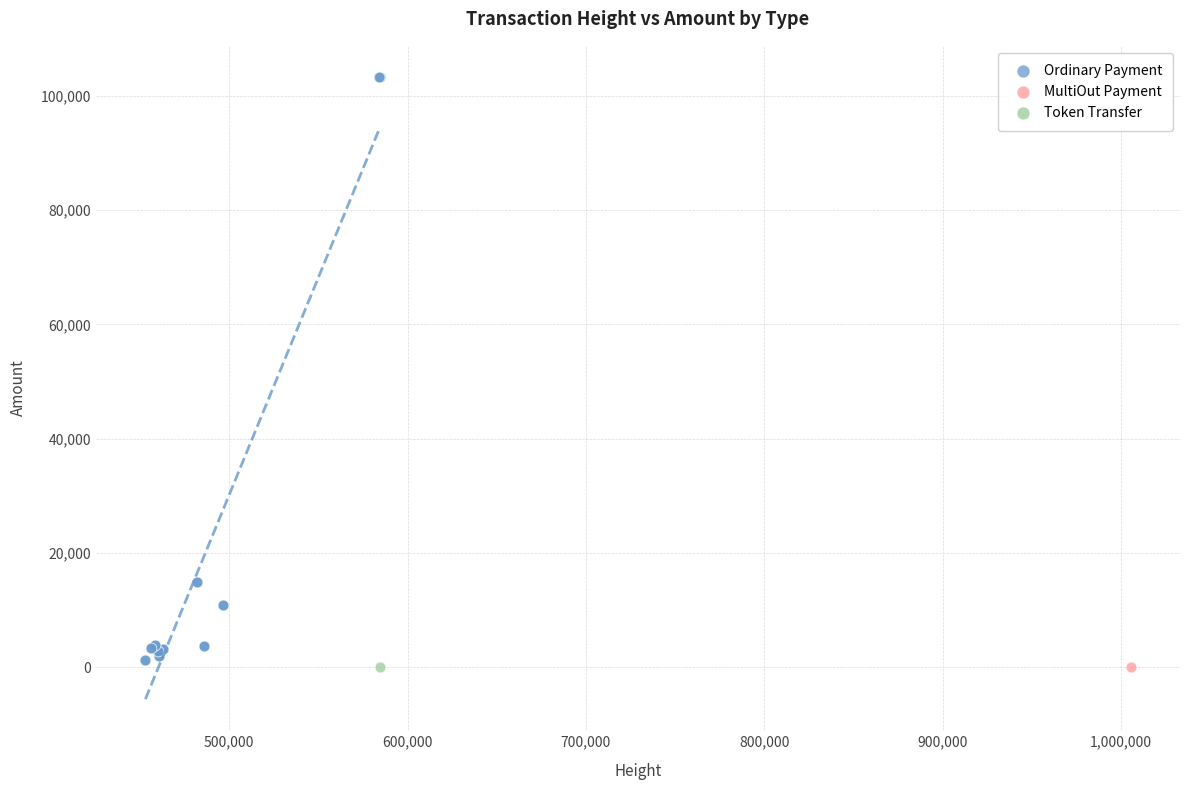

What are all the series names shown in the legend?

Ordinary Payment, MultiOut Payment, Token Transfer